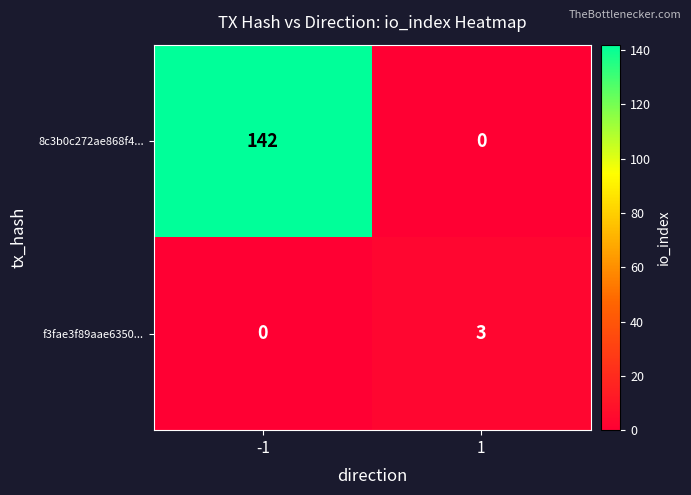

What is the greatest value displayed?

142